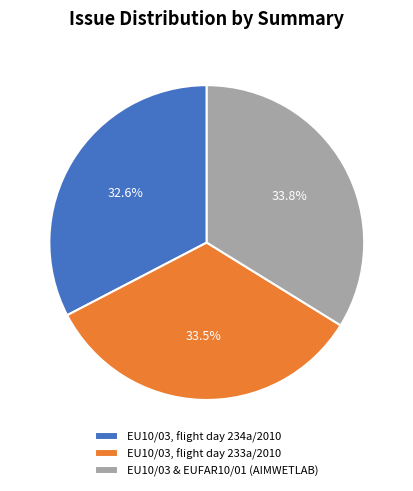

Is it true that EU10/03 & EUFAR10/01 (AIMWETLAB) is 34% of the pie?

True